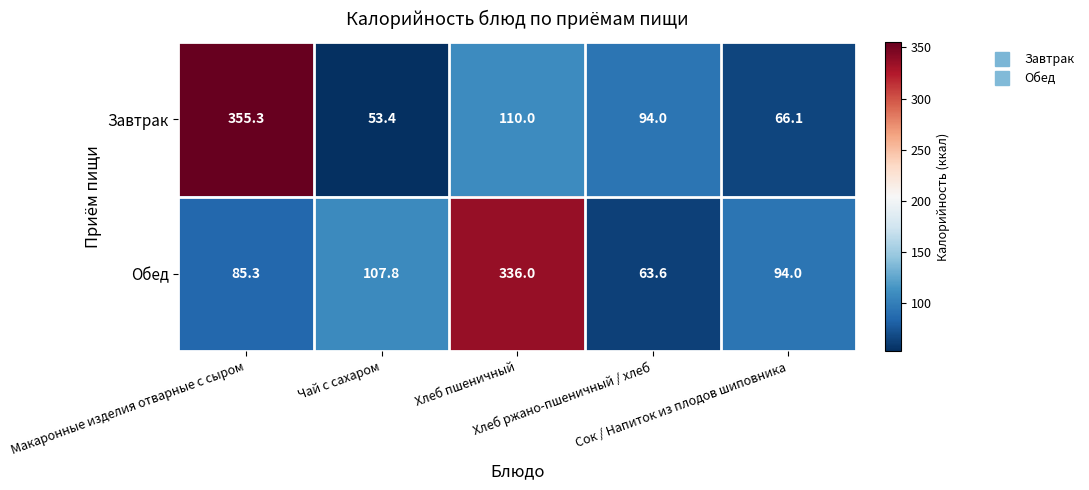

At which category is the sum across all series the highest?

Хлеб пшеничный